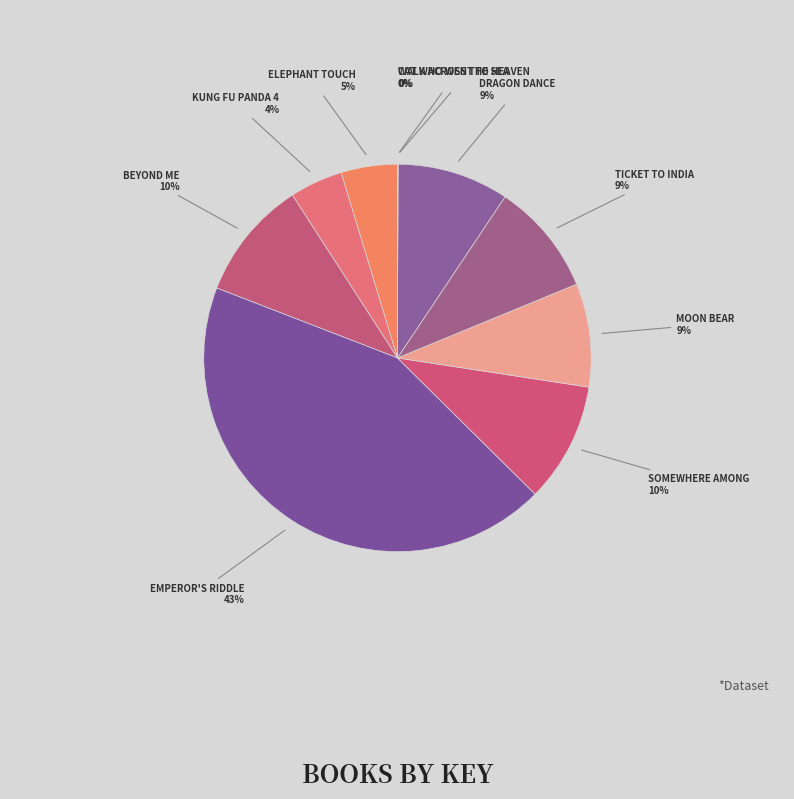

Rank the categories by value from highest to lowest.

Emperor's Riddle, Beyond Me, Somewhere Among, Ticket to India, Dragon Dance, Moon Bear, Elephant Touch, Kung Fu Panda 4, Walk Across the Sea, Cat Who Went to Heaven